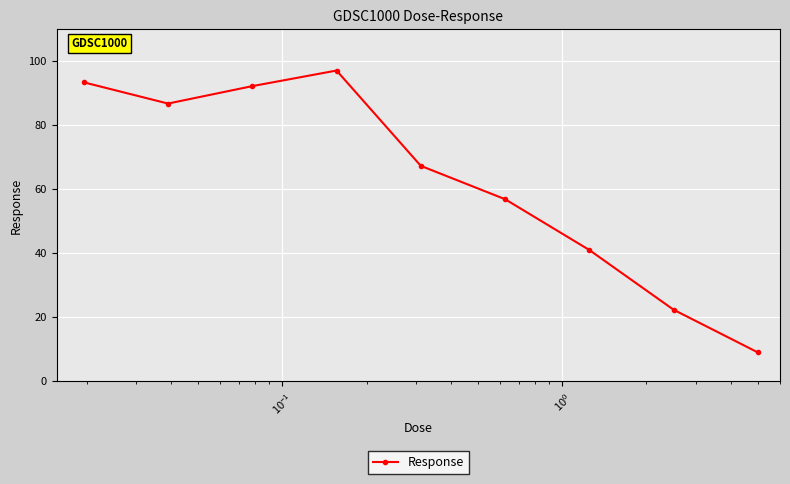

What is the difference between the maximum and minimum values?

88.1